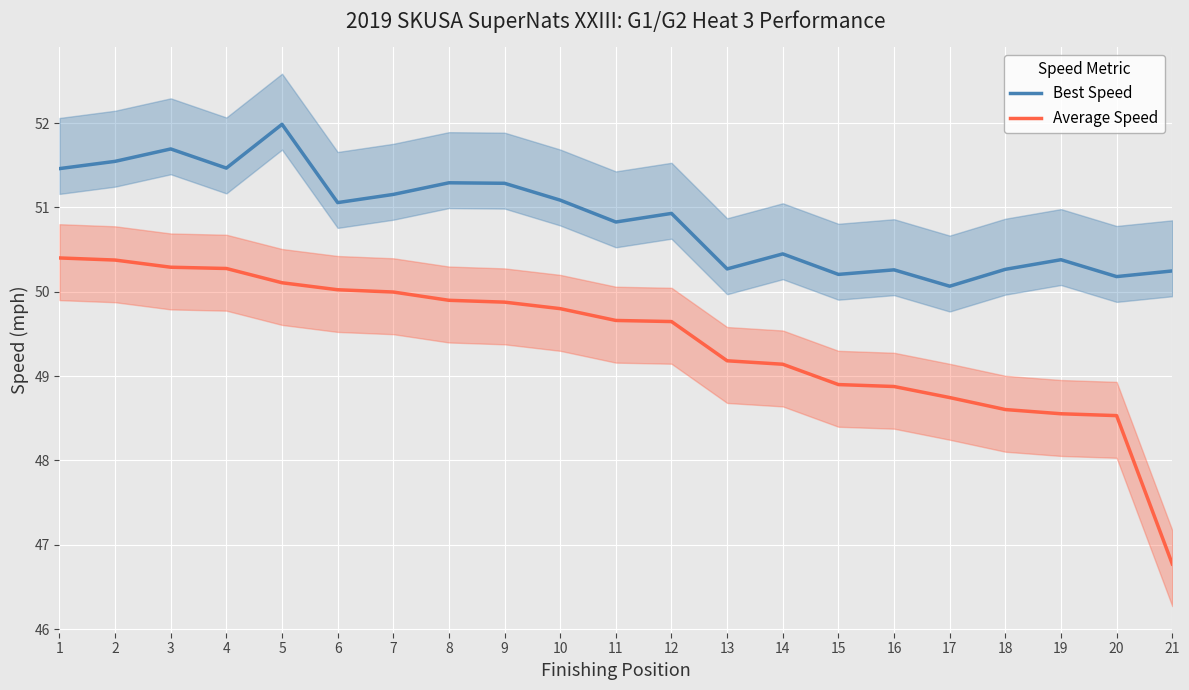

What is the value of the Best Speed point at the 5th from the left?

52.0